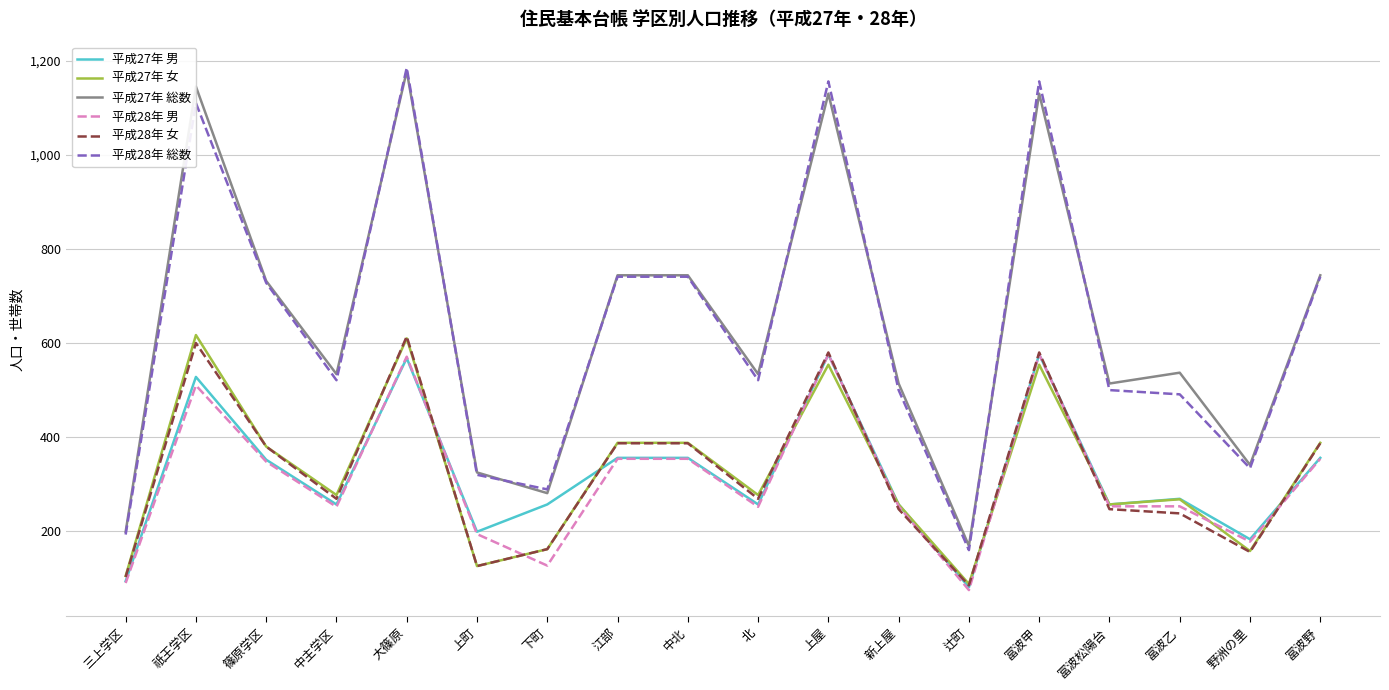

What is the difference between the second highest and second lowest values in the 平成28年 総数 series?

963